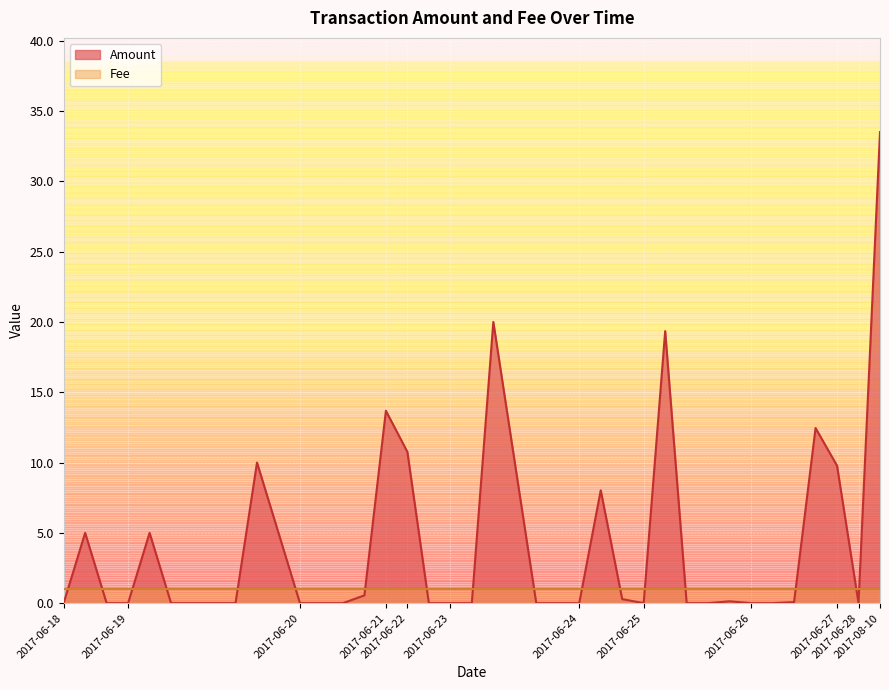

Reading left to right, extract all data points from this chart.

0.0	5.0	0.0	0.0	5.0	0.0	0.0	0.0	0.0	10.0	5.0	0.0	0.0	0.0	0.6	13.7	10.8	0.0	0.0	0.0	20.0	10.0	0.0	0.0	0.0	8.0	0.3	0.0	19.3	0.0	0.0	0.1	0.0	0.0	0.1	12.5	9.8	0.0	33.5